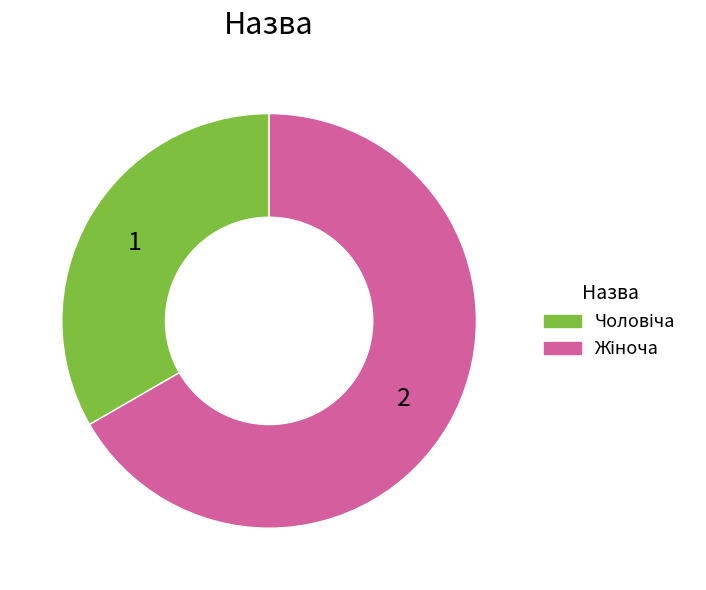

How many slices are in this pie chart?

2